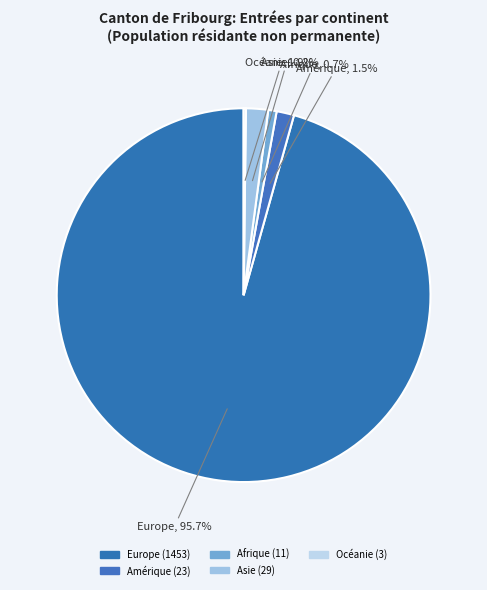

What portion of the pie excludes Asie?

98.1%